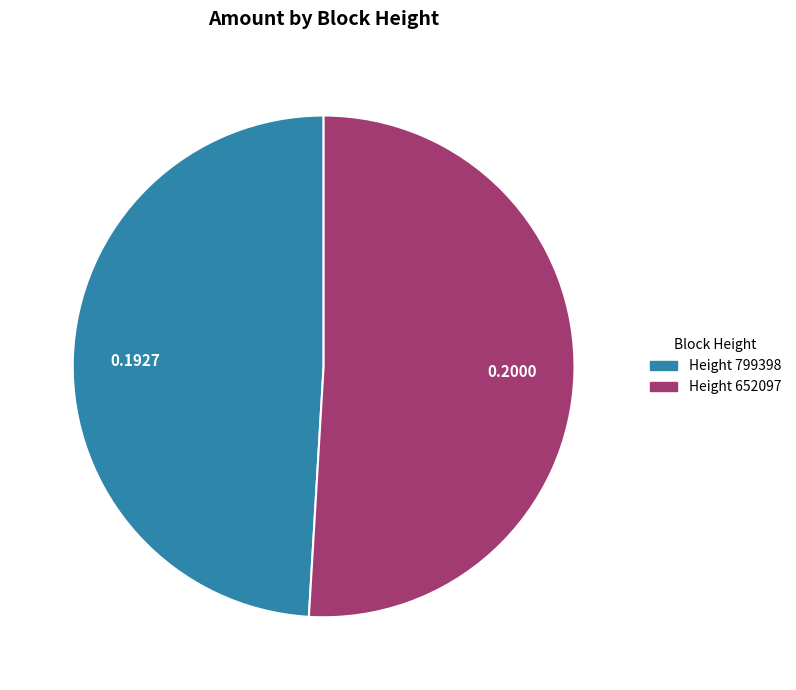

Does any single category account for the majority?

Yes